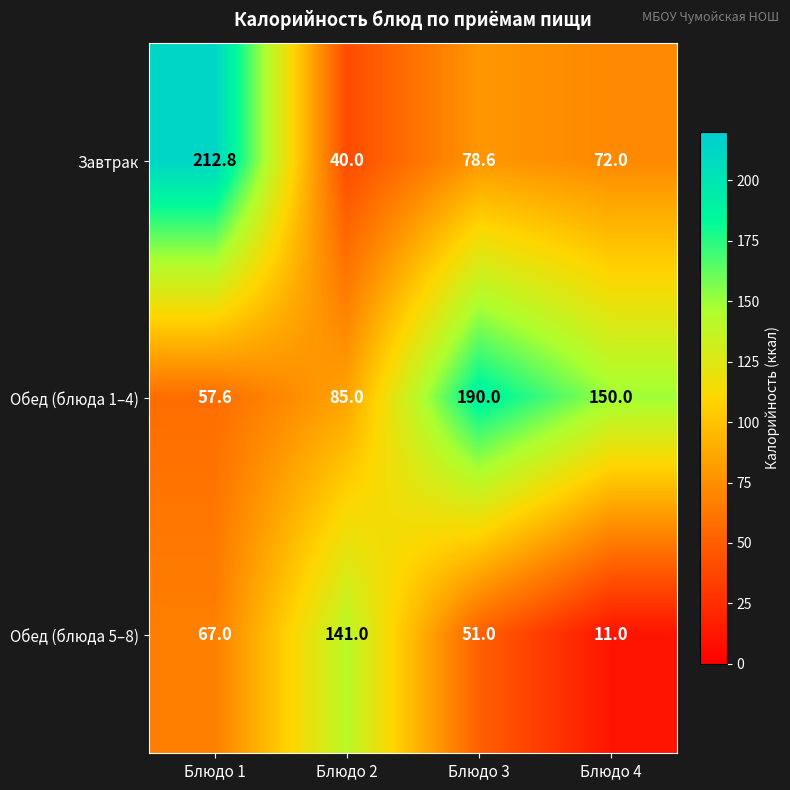

What is the difference between the Обед (блюда 1–4) values at Блюдо 1 and Блюдо 2?

27.4